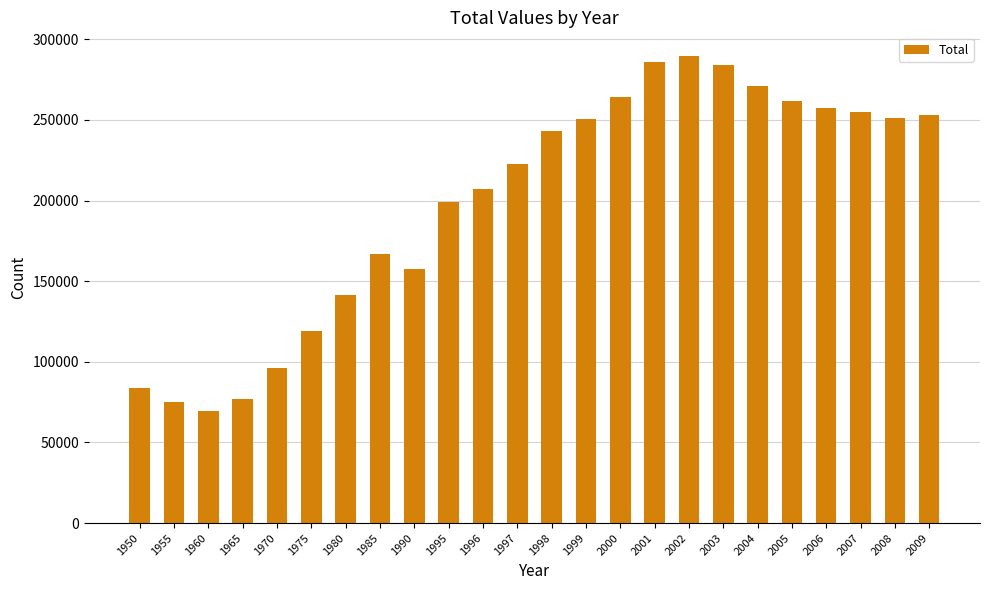

What is the approximate value at 2005?

261917